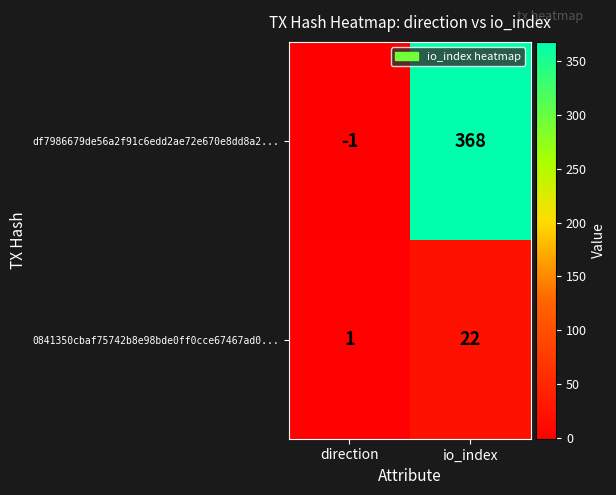

The 0841350cbaf75742b8e98bde0ff0cce67467ad0... series shows 1 at direction. True or false?

True